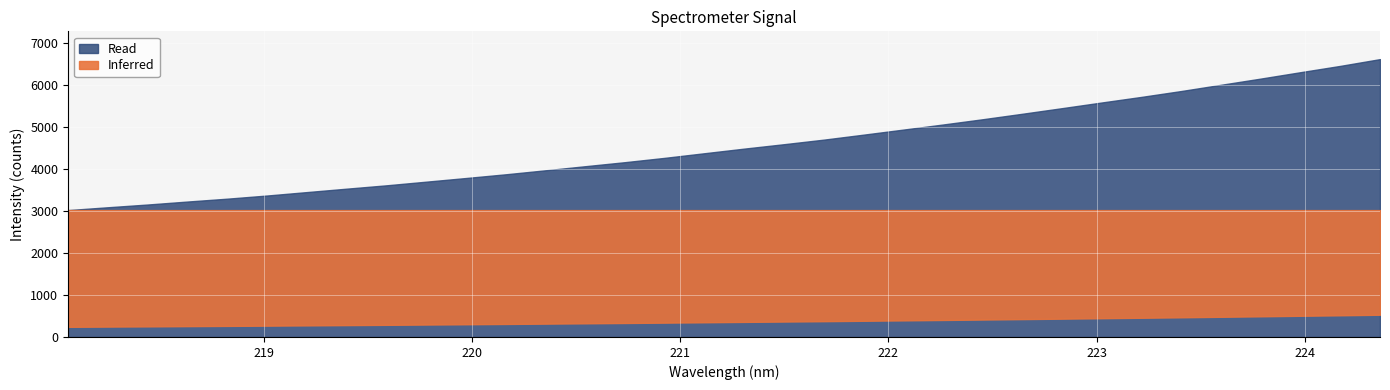

The value at 221.1174 is 4376.9. True or false?

True